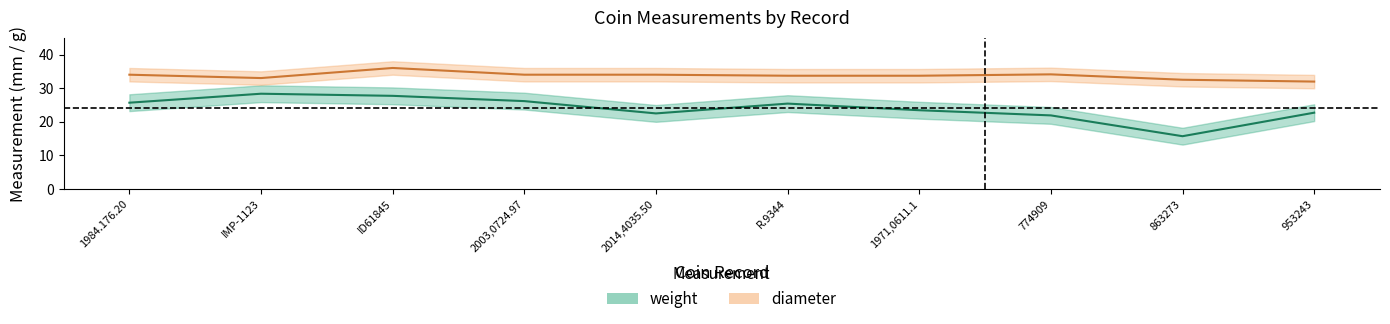

What is the sum of the values at 774909 and 863273?

37.6